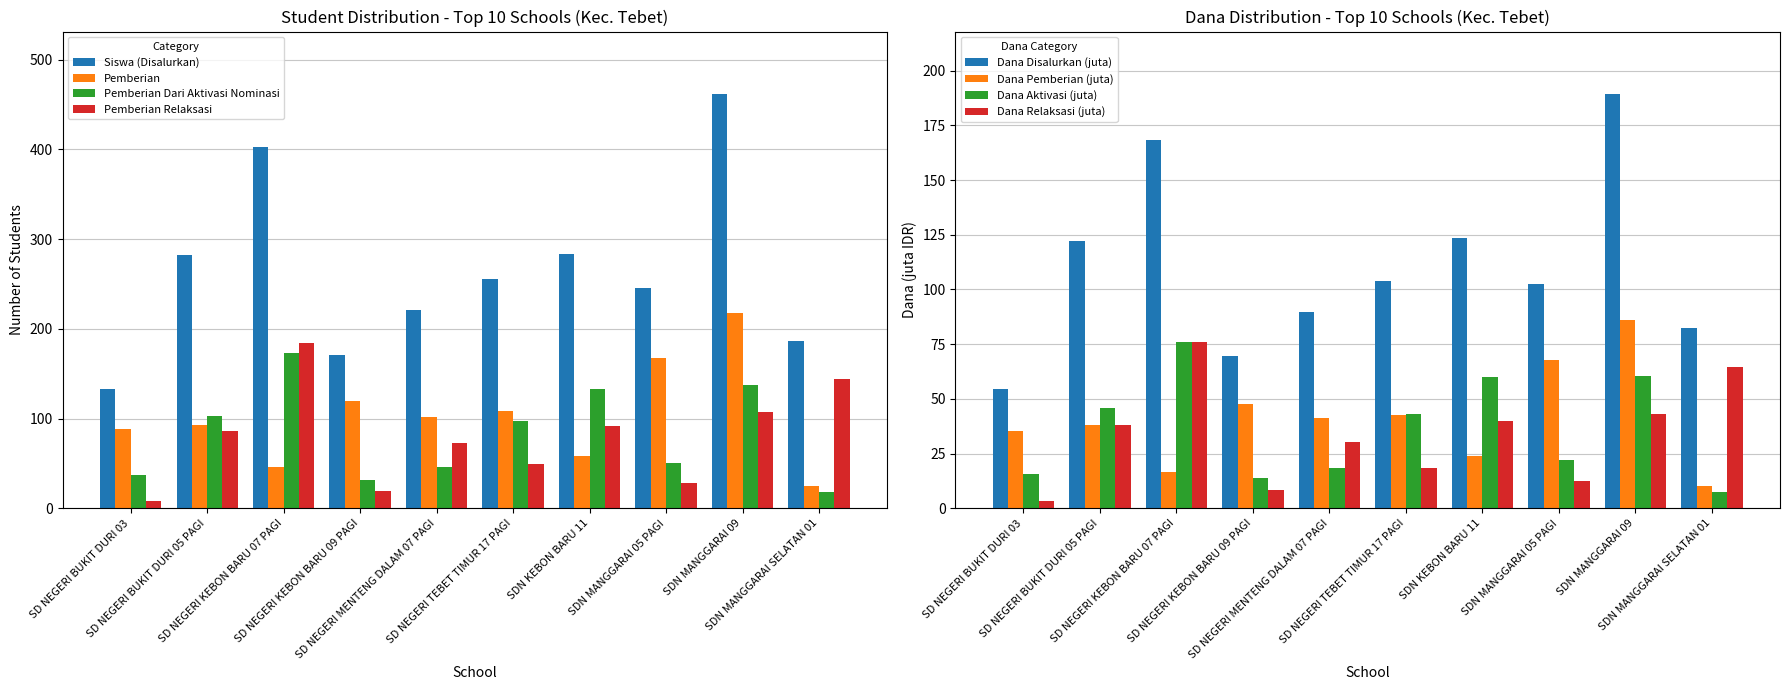

How many data points in Pemberian Relaksasi are less than 86?

5